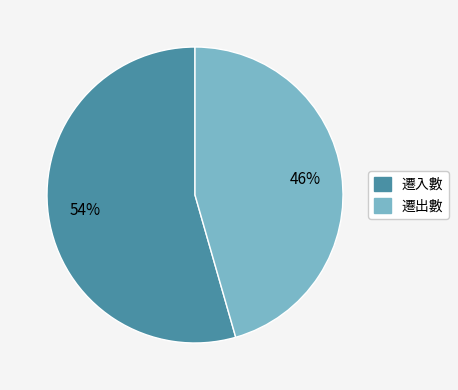

To the nearest percent, what is the average slice percentage?

50%